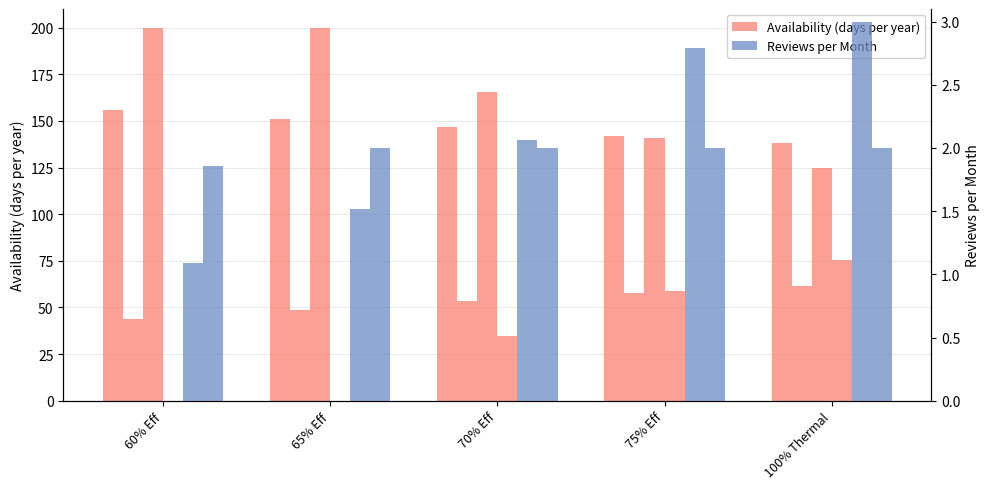

What is the label of the 1st bar from the left?

60% Eff